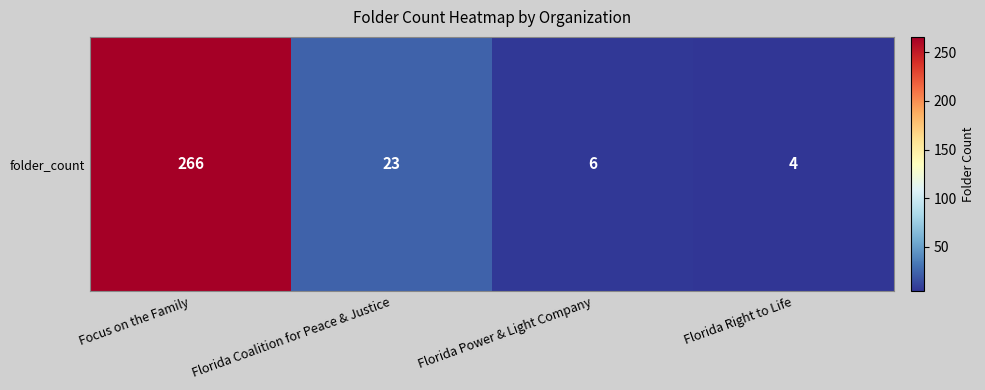

At which label is the value closest to 135?

Florida Coalition for Peace & Justice